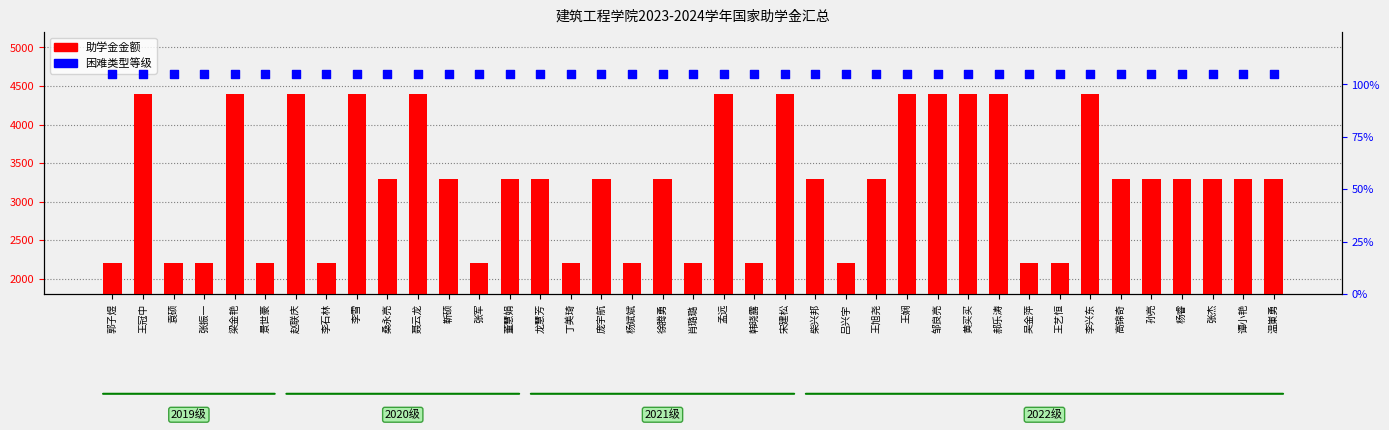

What are all the series names shown in the legend?

助学金金额, 困难类型等级